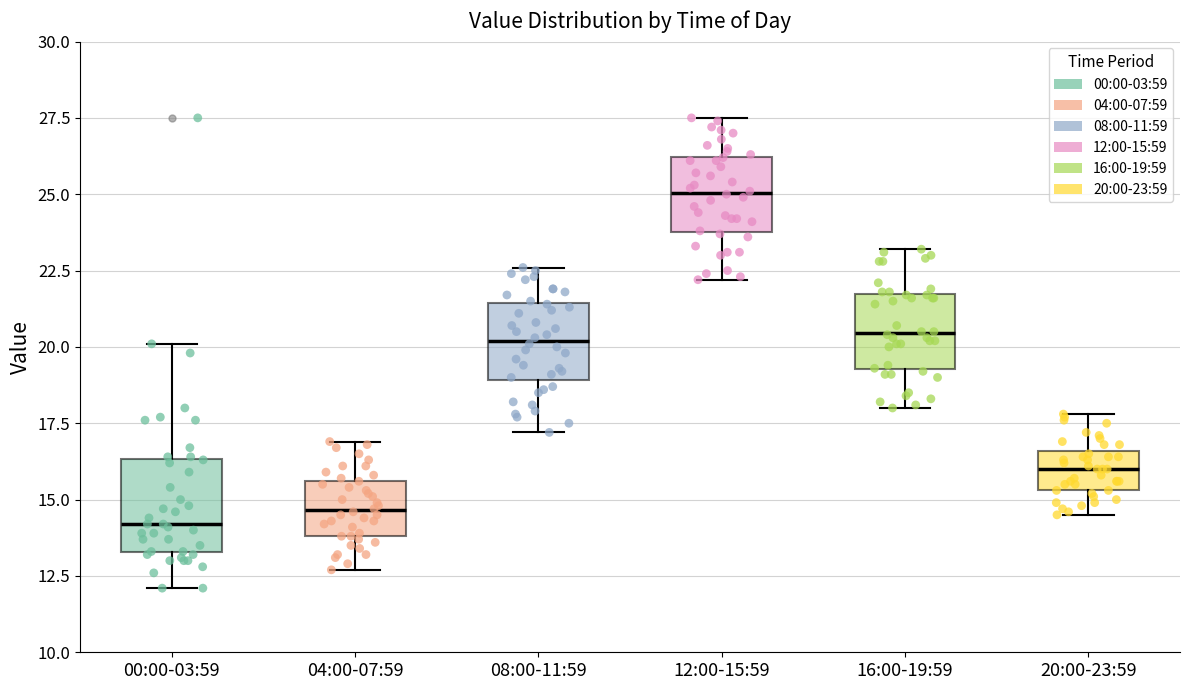

Reading left to right, read every box against the y-axis: the position of its median line, the range the box covers, and the ends of its whiskers. The values are not printed on the chart, so give them approximately, as read against the axis.

00:00-03:59: median 14.0, box 13.5 to 16.5, whiskers 12.0 to 20.0
04:00-07:59: median 14.5, box 14.0 to 15.5, whiskers 12.5 to 17.0
08:00-11:59: median 20.0, box 19.0 to 21.5, whiskers 17.0 to 22.5
12:00-15:59: median 25.0, box 24.0 to 26.0, whiskers 22.0 to 27.5
16:00-19:59: median 20.5, box 19.5 to 21.5, whiskers 18.0 to 23.0
20:00-23:59: median 16.0, box 15.5 to 16.5, whiskers 14.5 to 18.0